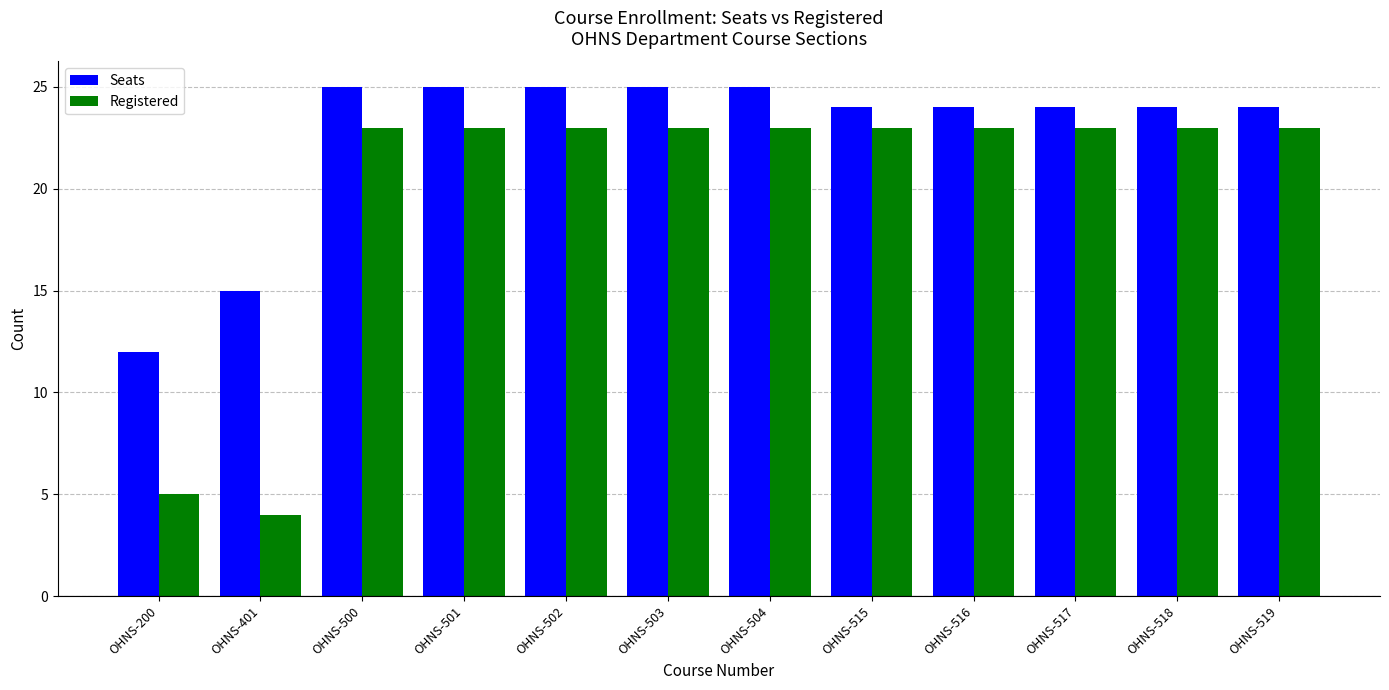

Which series has the largest range (max minus min)?

Registered